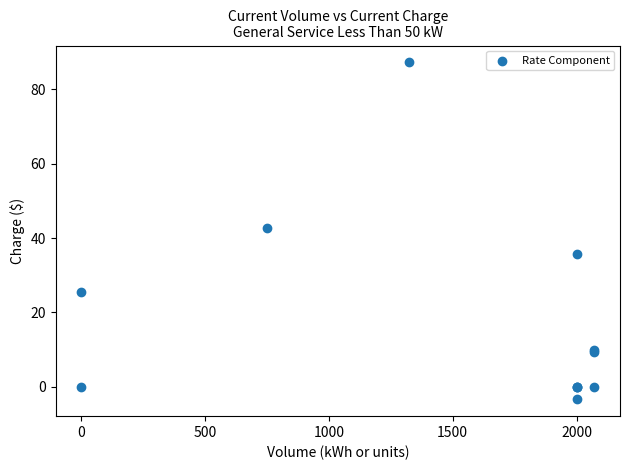

What Y value in the scatter plot is closest to 41?

42.8